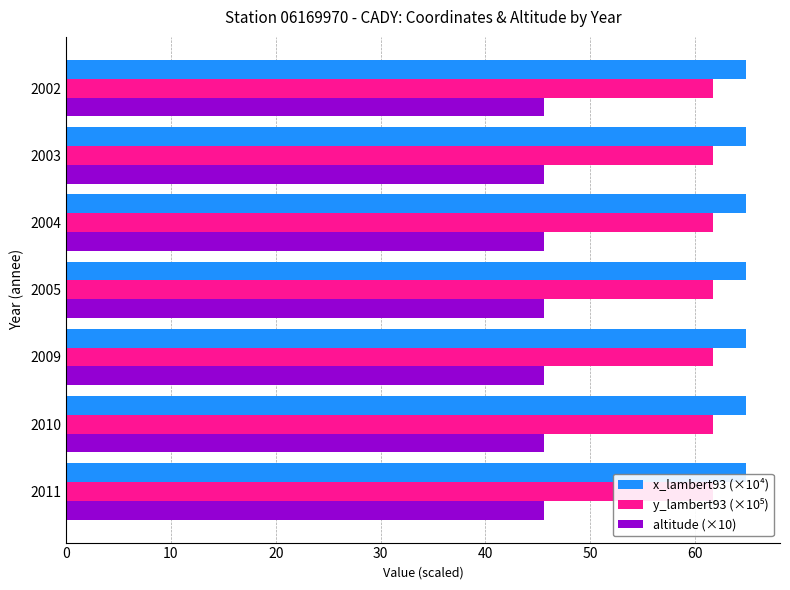

Does the chart contain any negative values?

No